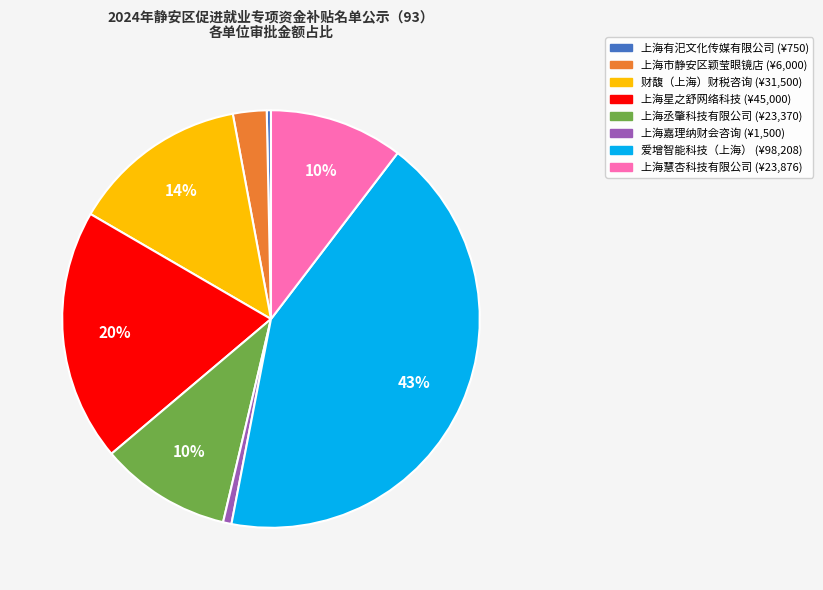

To the nearest percent, what is the average slice percentage?

12%